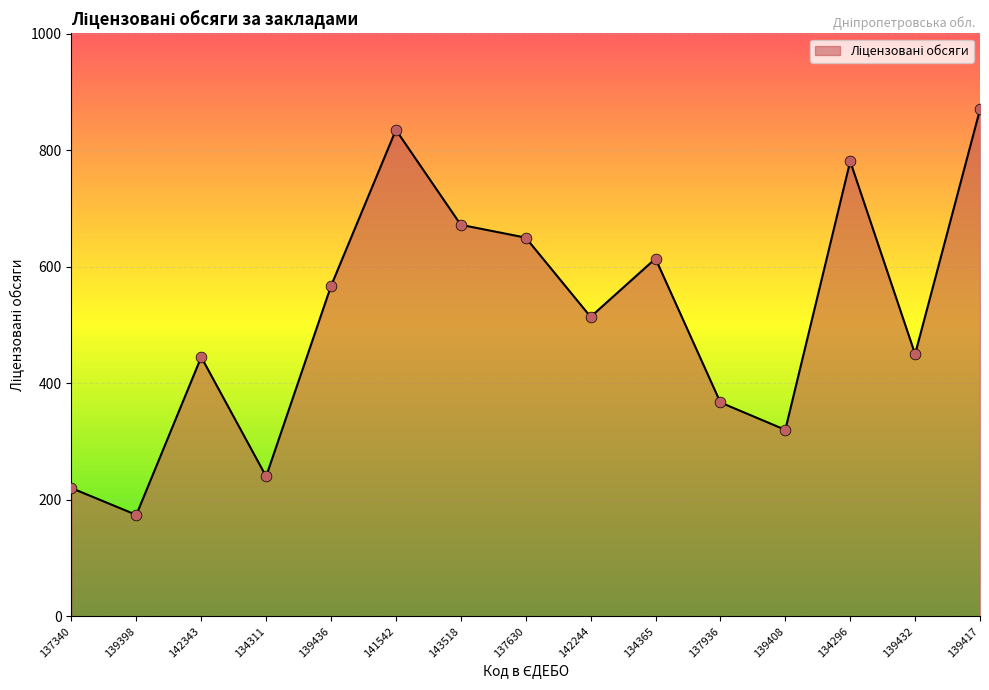

Between 142343 and 139436, which is larger?

139436